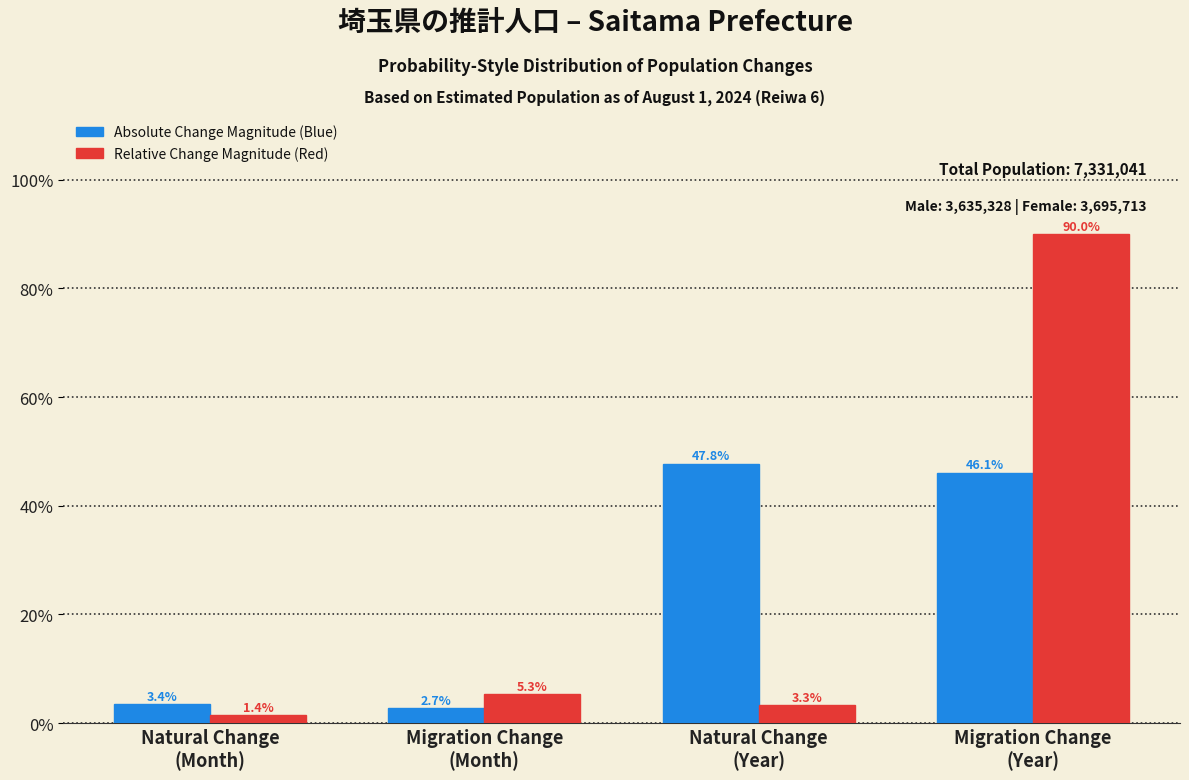

What is the greatest value displayed?

90.0